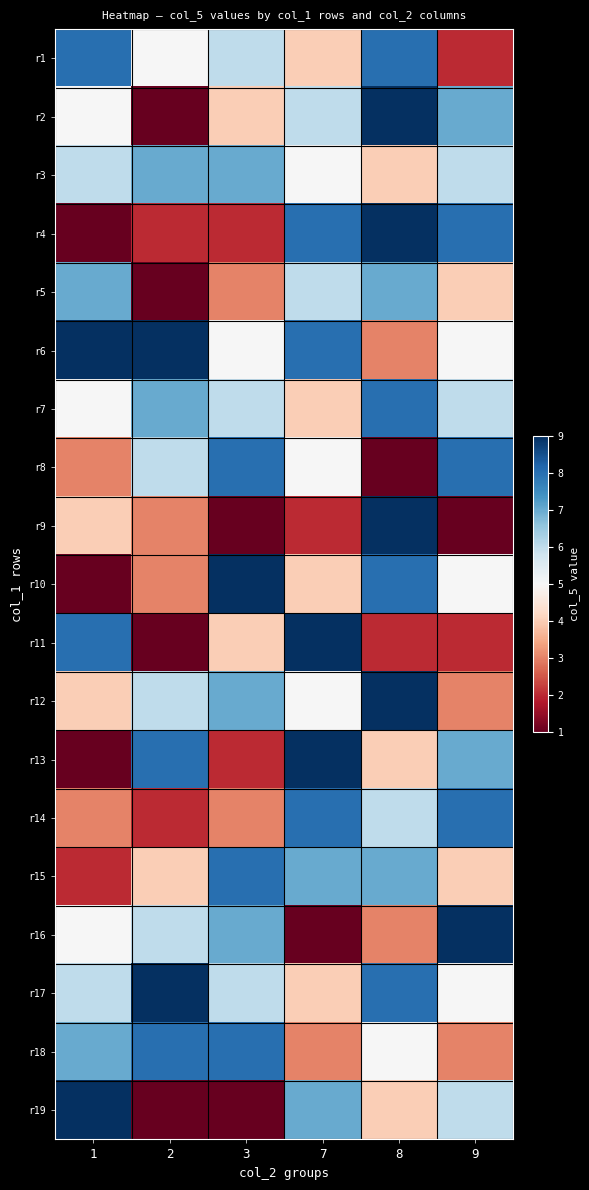

Reading left to right, list all the values displayed in this chart.

r1: 1=8	2=5	3=6	7=4	8=8	9=2
r2: 1=5	2=1	3=4	7=6	8=9	9=7
r3: 1=6	2=7	3=7	7=5	8=4	9=6
r4: 1=1	2=2	3=2	7=8	8=9	9=8
r5: 1=7	2=1	3=3	7=6	8=7	9=4
r6: 1=9	2=9	3=5	7=8	8=3	9=5
r7: 1=5	2=7	3=6	7=4	8=8	9=6
r8: 1=3	2=6	3=8	7=5	8=1	9=8
r9: 1=4	2=3	3=1	7=2	8=9	9=1
r10: 1=1	2=3	3=9	7=4	8=8	9=5
r11: 1=8	2=1	3=4	7=9	8=2	9=2
r12: 1=4	2=6	3=7	7=5	8=9	9=3
r13: 1=1	2=8	3=2	7=9	8=4	9=7
r14: 1=3	2=2	3=3	7=8	8=6	9=8
r15: 1=2	2=4	3=8	7=7	8=7	9=4
r16: 1=5	2=6	3=7	7=1	8=3	9=9
r17: 1=6	2=9	3=6	7=4	8=8	9=5
r18: 1=7	2=8	3=8	7=3	8=5	9=3
r19: 1=9	2=1	3=1	7=7	8=4	9=6